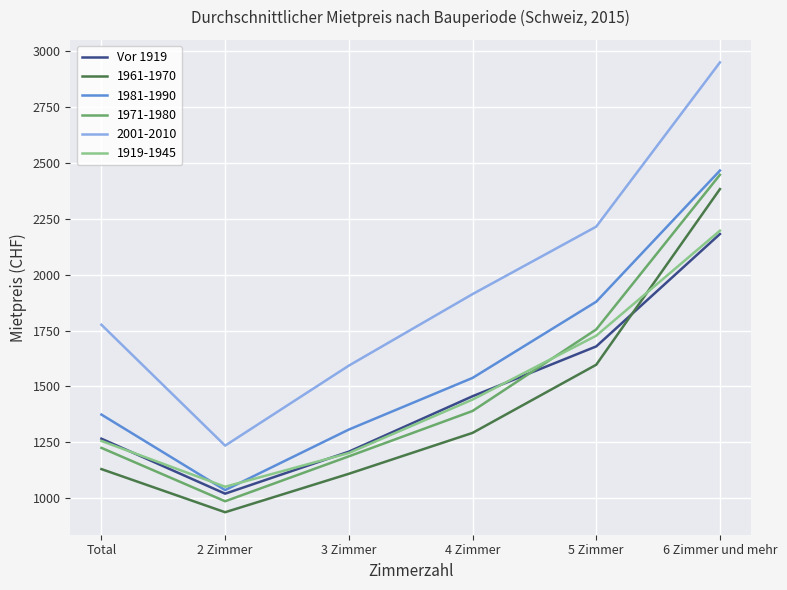

List the labels in order of 1919-1945 value, smallest first.

2 Zimmer, 3 Zimmer, Total, 4 Zimmer, 5 Zimmer, 6 Zimmer und mehr